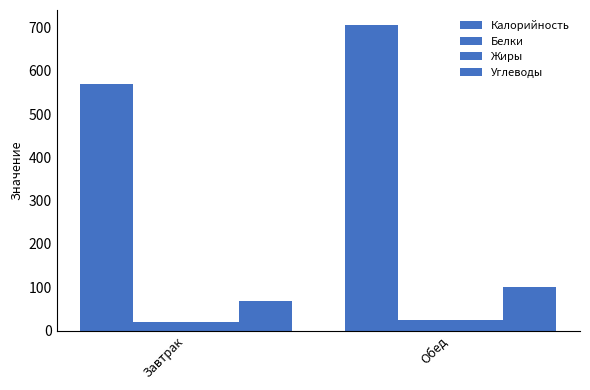

Reading right to left, what are all the values shown in this chart?

Калорийность: 705.0	568.3
Белки: 23.6	18.5
Жиры: 24.5	19.7
Углеводы: 101.5	67.3